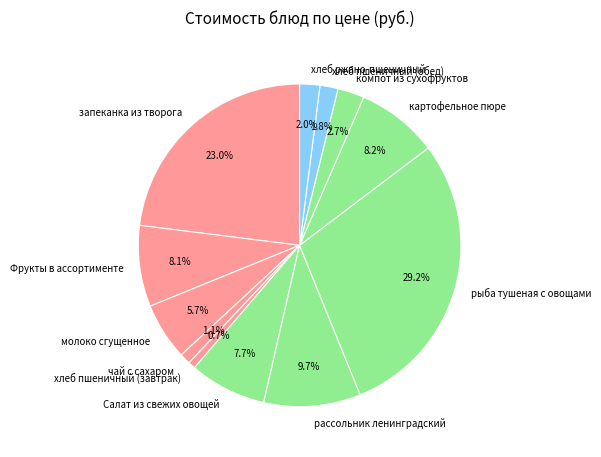

How many slices are in this pie chart?

12